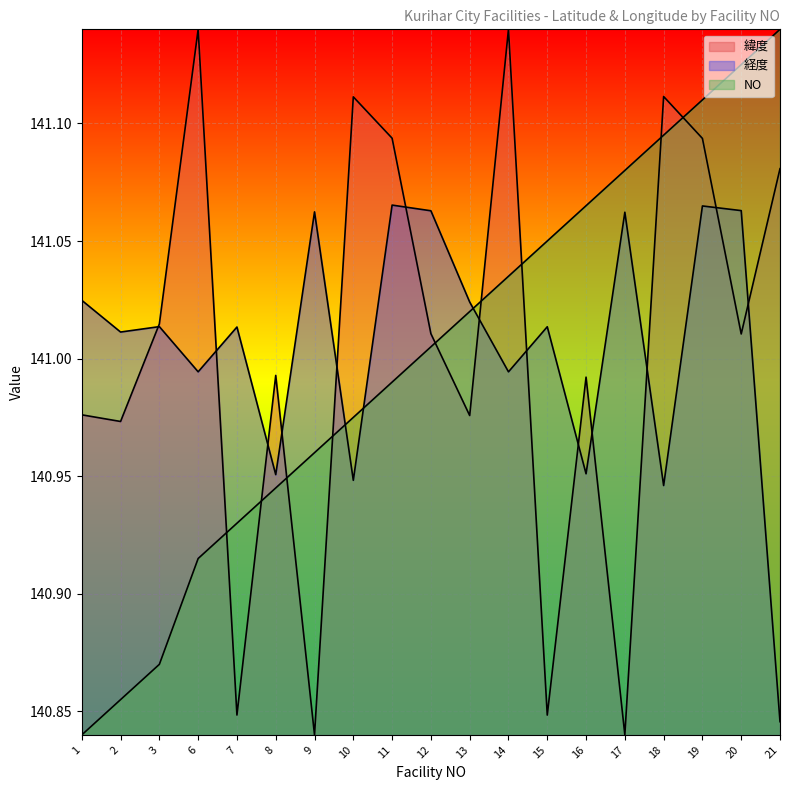

What are all the series names shown in the legend?

緯度, 経度, NO